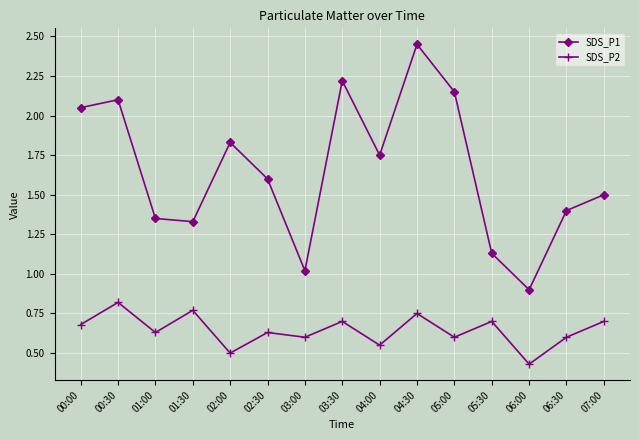

The SDS_P2 series shows 0.4 at 00:30. True or false?

False